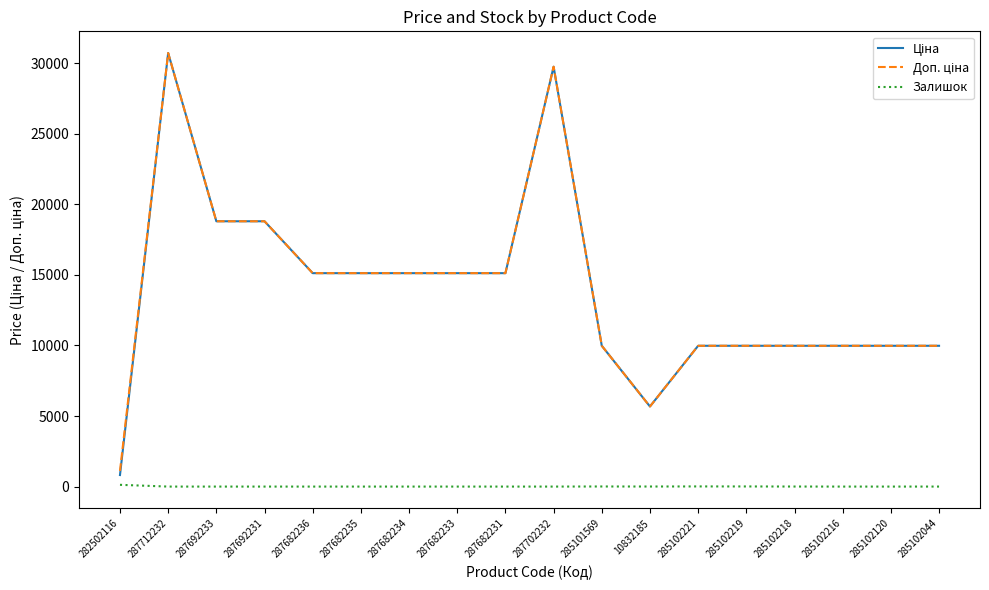

What is the spread (max minus min) of values at 287682234?

15120.0